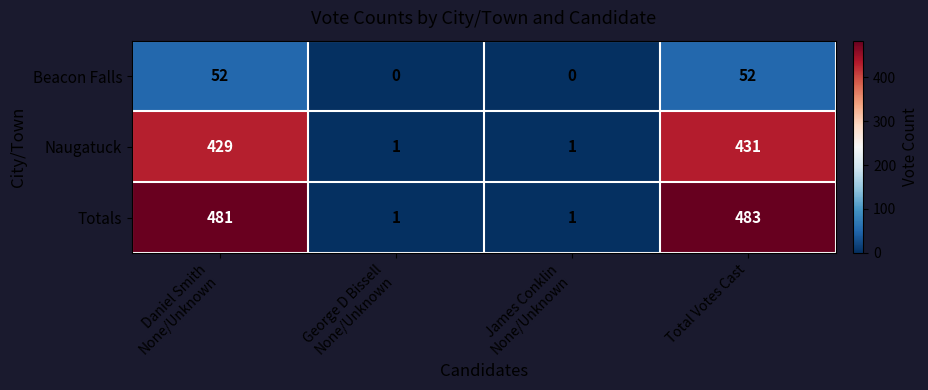

Reading left to right, transcribe all the data shown in this chart.

Beacon Falls: 52	0	0	52
Naugatuck: 429	1	1	431
Totals: 481	1	1	483